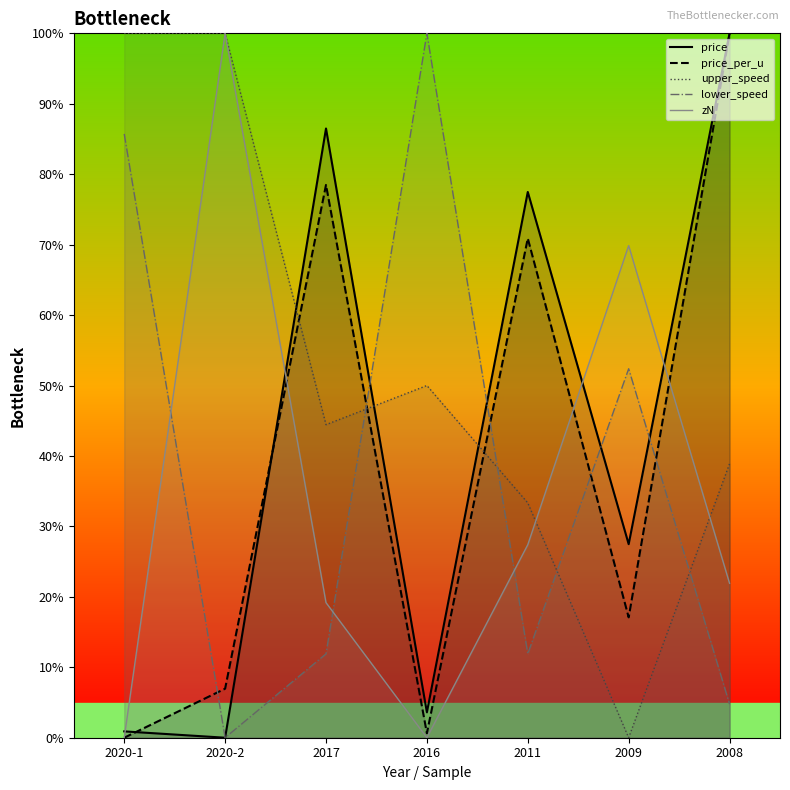

List the labels in order of price value, largest first.

2008, 2017, 2011, 2009, 2016, 2020-1, 2020-2